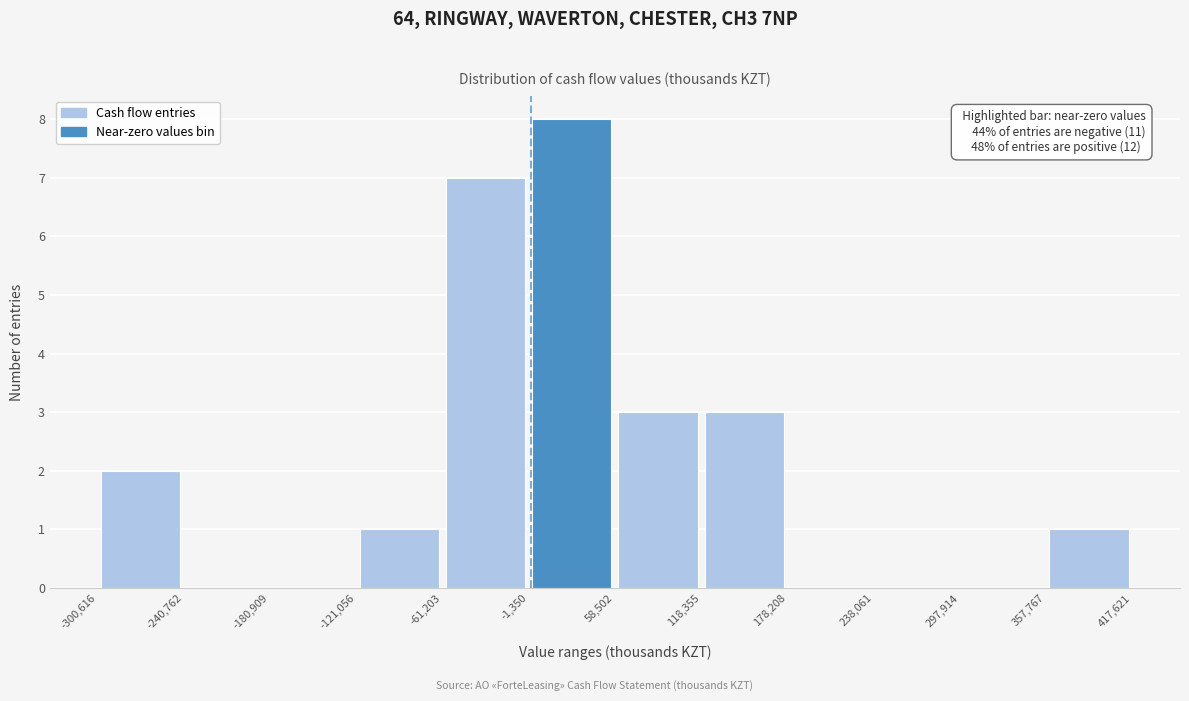

Over which range of the x-axis is the bar tallest?

-1,350 to 58,502